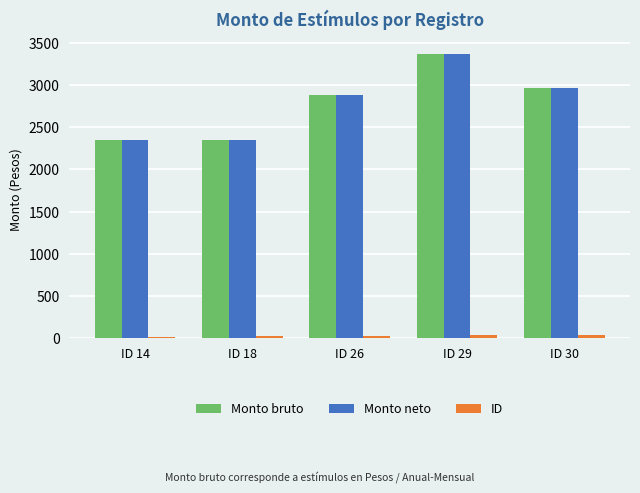

What is the minimum value for Monto bruto?

2346.7